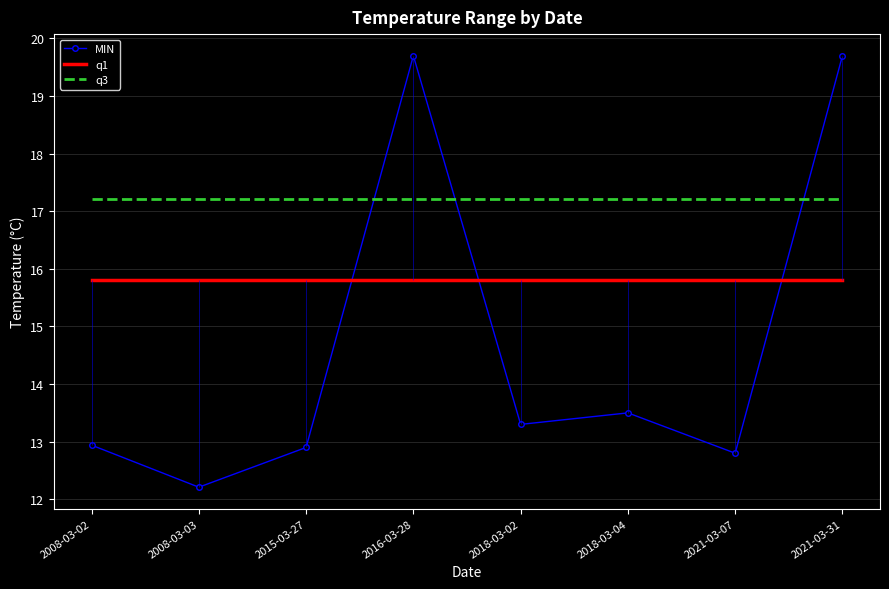

Does the chart have visible grid lines?

Yes